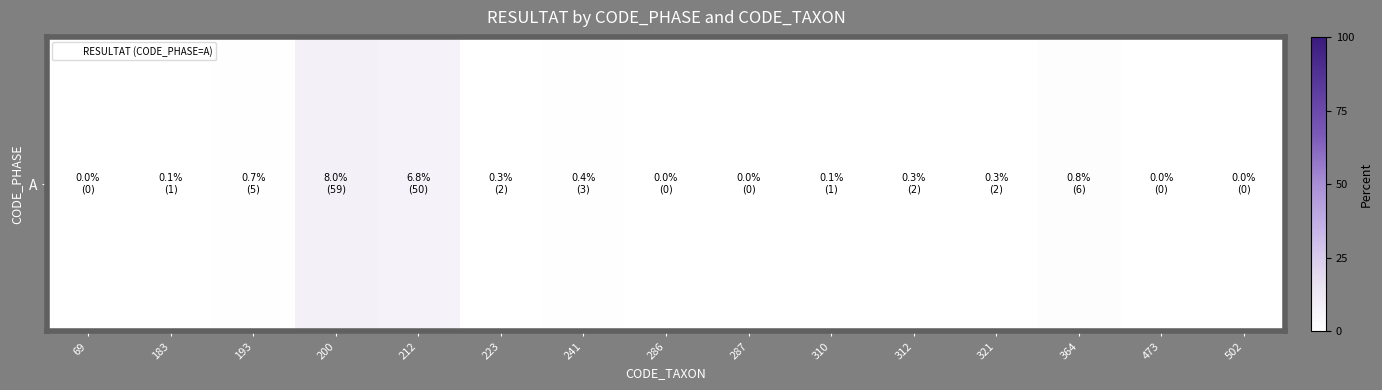

The value at 223 is 0.4. True or false?

False